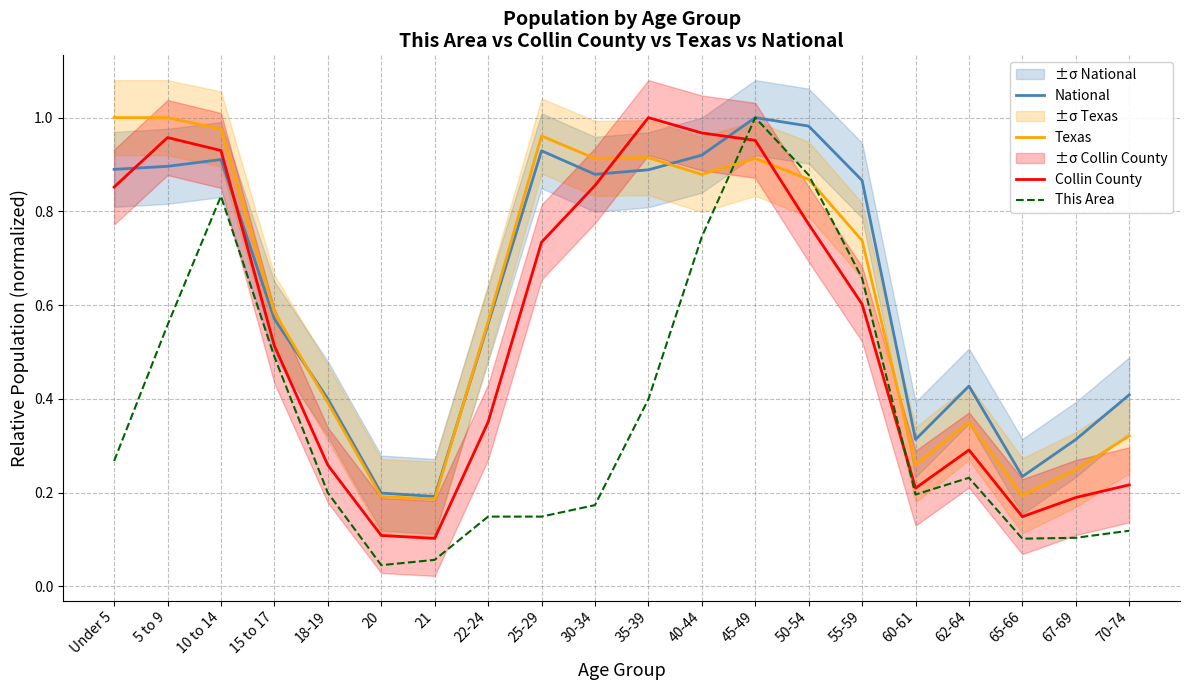

Is it true that This Area equals 0.2 at 18-19?

True